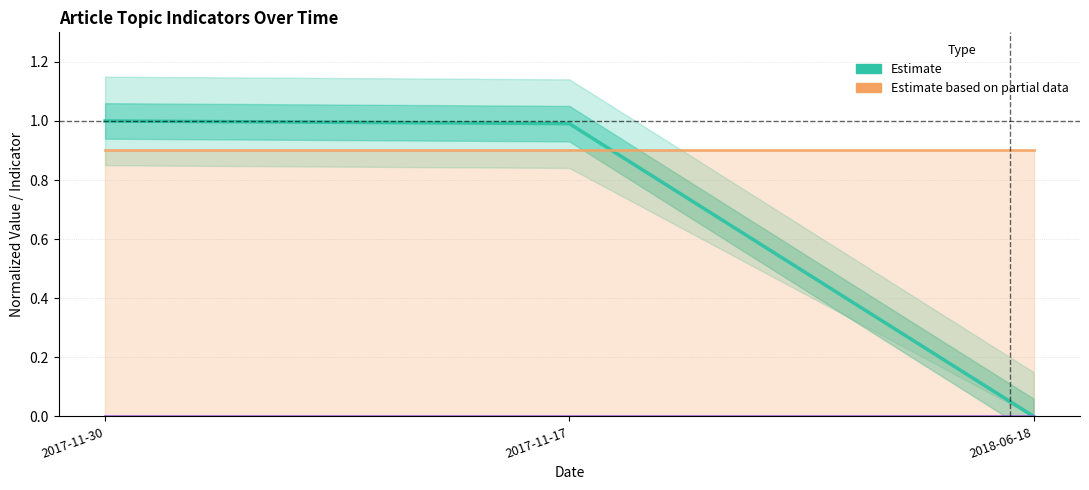

What is the label of the 1st point from the right?

2018-06-18